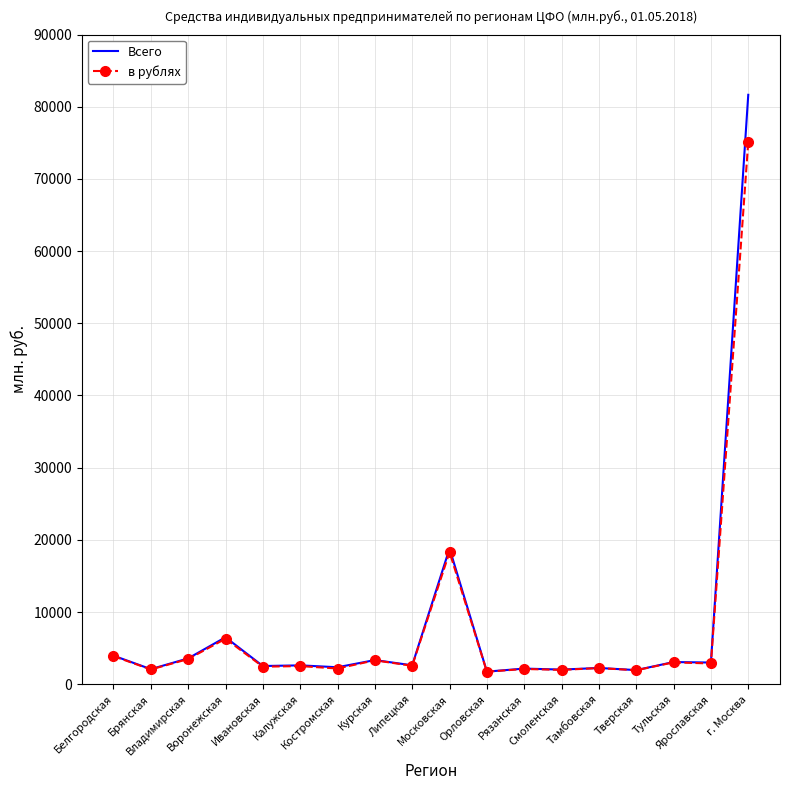

What is the spread (max minus min) of values at Калужская?

102